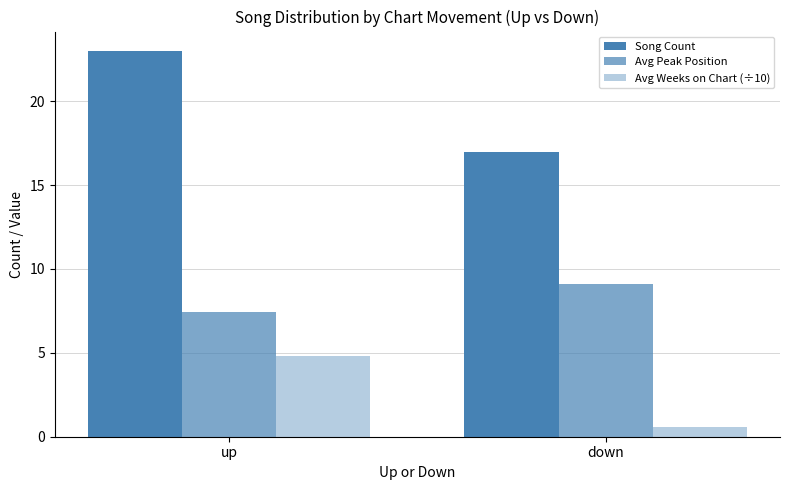

How many values in the Avg Weeks on Chart (÷10) series are below 4?

1